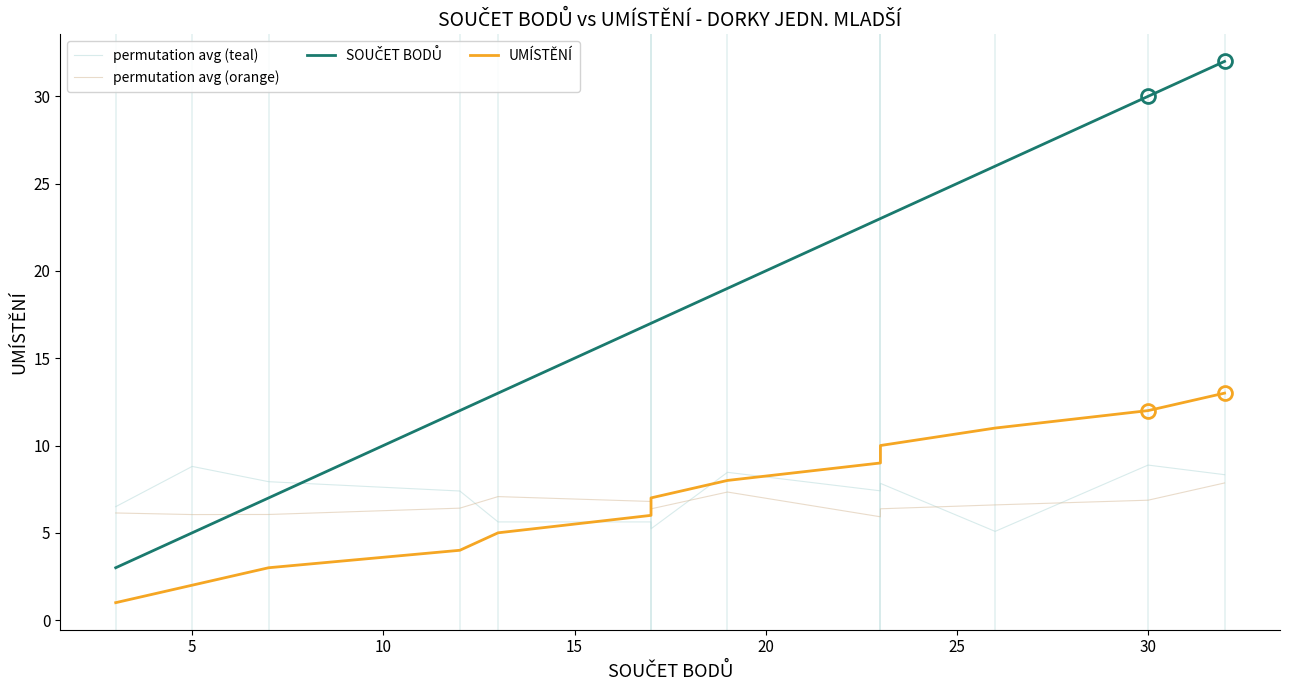

How many values in the permutation avg (orange) series exceed 6?

12